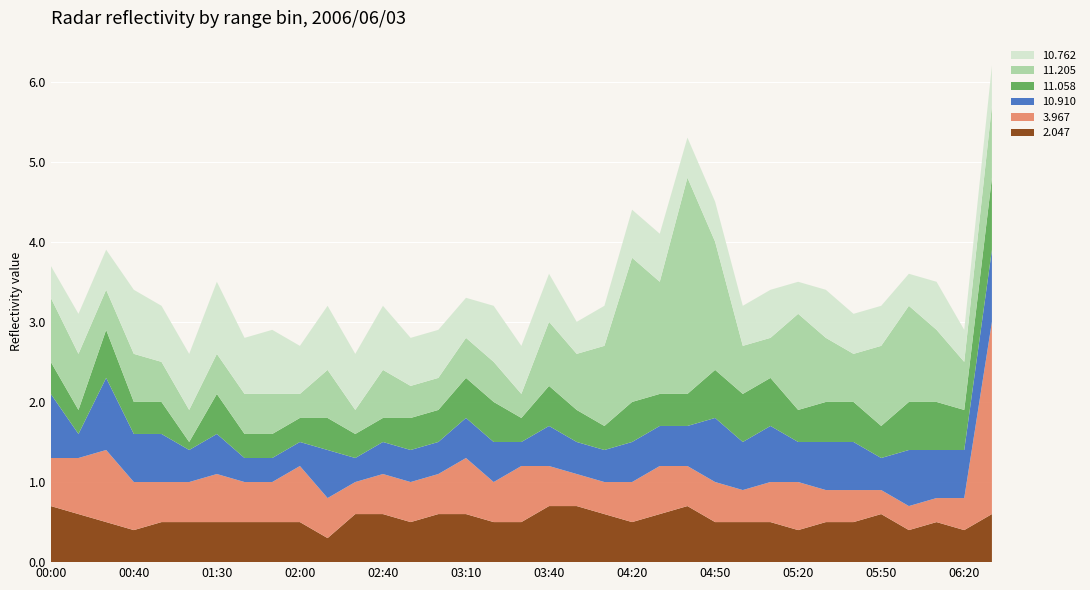

Reading left to right, list all the values displayed in this chart.

2.047: 00:00=0.7	00:10=0.6	00:30=0.5	00:40=0.4	00:50=0.5	01:20=0.5	01:30=0.5	01:40=0.5	01:50=0.5	02:00=0.5	02:20=0.3	02:30=0.6	02:40=0.6	02:50=0.5	03:00=0.6	03:10=0.6	03:20=0.5	03:30=0.5	03:40=0.7	04:00=0.7	04:10=0.6	04:20=0.5	04:30=0.6	04:40=0.7	04:50=0.5	05:00=0.5	05:10=0.5	05:20=0.4	05:30=0.5	05:40=0.5	05:50=0.6	06:00=0.4	06:10=0.5	06:20=0.4	06:30=0.6
3.967: 00:00=0.6	00:10=0.7	00:30=0.9	00:40=0.6	00:50=0.5	01:20=0.5	01:30=0.6	01:40=0.5	01:50=0.5	02:00=0.7	02:20=0.5	02:30=0.4	02:40=0.5	02:50=0.5	03:00=0.5	03:10=0.7	03:20=0.5	03:30=0.7	03:40=0.5	04:00=0.4	04:10=0.4	04:20=0.5	04:30=0.6	04:40=0.5	04:50=0.5	05:00=0.4	05:10=0.5	05:20=0.6	05:30=0.4	05:40=0.4	05:50=0.3	06:00=0.3	06:10=0.3	06:20=0.4	06:30=2.4
10.910: 00:00=0.8	00:10=0.3	00:30=0.9	00:40=0.6	00:50=0.6	01:20=0.4	01:30=0.5	01:40=0.3	01:50=0.3	02:00=0.3	02:20=0.6	02:30=0.3	02:40=0.4	02:50=0.4	03:00=0.4	03:10=0.5	03:20=0.5	03:30=0.3	03:40=0.5	04:00=0.4	04:10=0.4	04:20=0.5	04:30=0.5	04:40=0.5	04:50=0.8	05:00=0.6	05:10=0.7	05:20=0.5	05:30=0.6	05:40=0.6	05:50=0.4	06:00=0.7	06:10=0.6	06:20=0.6	06:30=0.9
11.058: 00:00=0.4	00:10=0.3	00:30=0.6	00:40=0.4	00:50=0.4	01:20=0.1	01:30=0.5	01:40=0.3	01:50=0.3	02:00=0.3	02:20=0.4	02:30=0.3	02:40=0.3	02:50=0.4	03:00=0.4	03:10=0.5	03:20=0.5	03:30=0.3	03:40=0.5	04:00=0.4	04:10=0.3	04:20=0.5	04:30=0.4	04:40=0.4	04:50=0.6	05:00=0.6	05:10=0.6	05:20=0.4	05:30=0.5	05:40=0.5	05:50=0.4	06:00=0.6	06:10=0.6	06:20=0.5	06:30=0.9
11.205: 00:00=0.8	00:10=0.7	00:30=0.5	00:40=0.6	00:50=0.5	01:20=0.4	01:30=0.5	01:40=0.5	01:50=0.5	02:00=0.3	02:20=0.6	02:30=0.3	02:40=0.6	02:50=0.4	03:00=0.4	03:10=0.5	03:20=0.5	03:30=0.3	03:40=0.8	04:00=0.7	04:10=1.0	04:20=1.8	04:30=1.4	04:40=2.7	04:50=1.6	05:00=0.6	05:10=0.5	05:20=1.2	05:30=0.8	05:40=0.6	05:50=1.0	06:00=1.2	06:10=0.9	06:20=0.6	06:30=0.9
10.762: 00:00=0.4	00:10=0.5	00:30=0.5	00:40=0.8	00:50=0.7	01:20=0.7	01:30=0.9	01:40=0.7	01:50=0.8	02:00=0.6	02:20=0.8	02:30=0.7	02:40=0.8	02:50=0.6	03:00=0.6	03:10=0.5	03:20=0.7	03:30=0.6	03:40=0.6	04:00=0.4	04:10=0.5	04:20=0.6	04:30=0.6	04:40=0.5	04:50=0.5	05:00=0.5	05:10=0.6	05:20=0.4	05:30=0.6	05:40=0.5	05:50=0.5	06:00=0.4	06:10=0.6	06:20=0.4	06:30=0.5